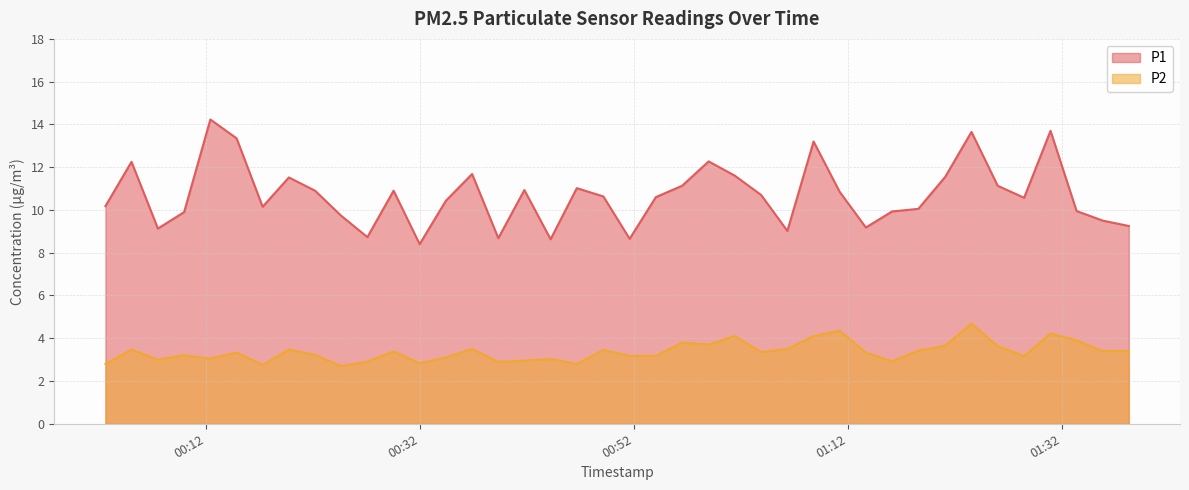

True or false: P1 and P2 intersect in this chart.

False